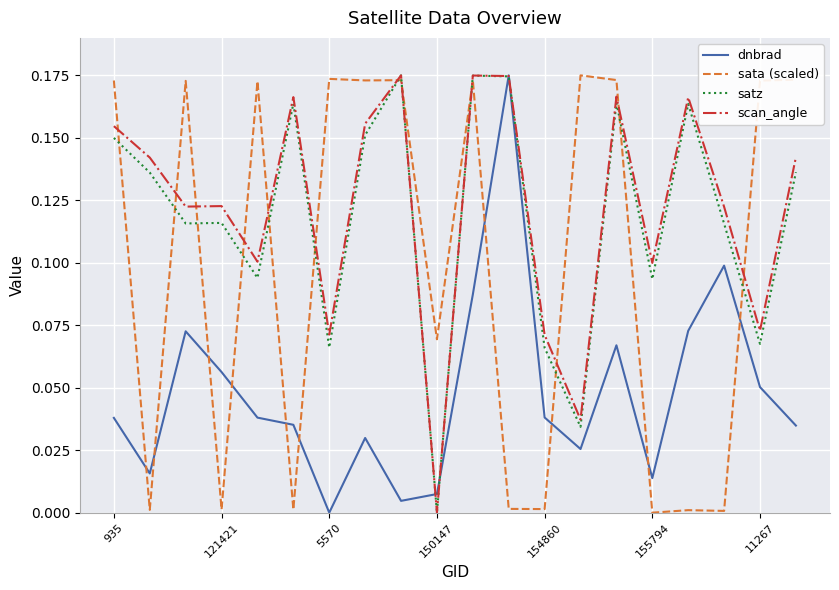

How many times do sata (scaled) and dnbrad cross each other?

10